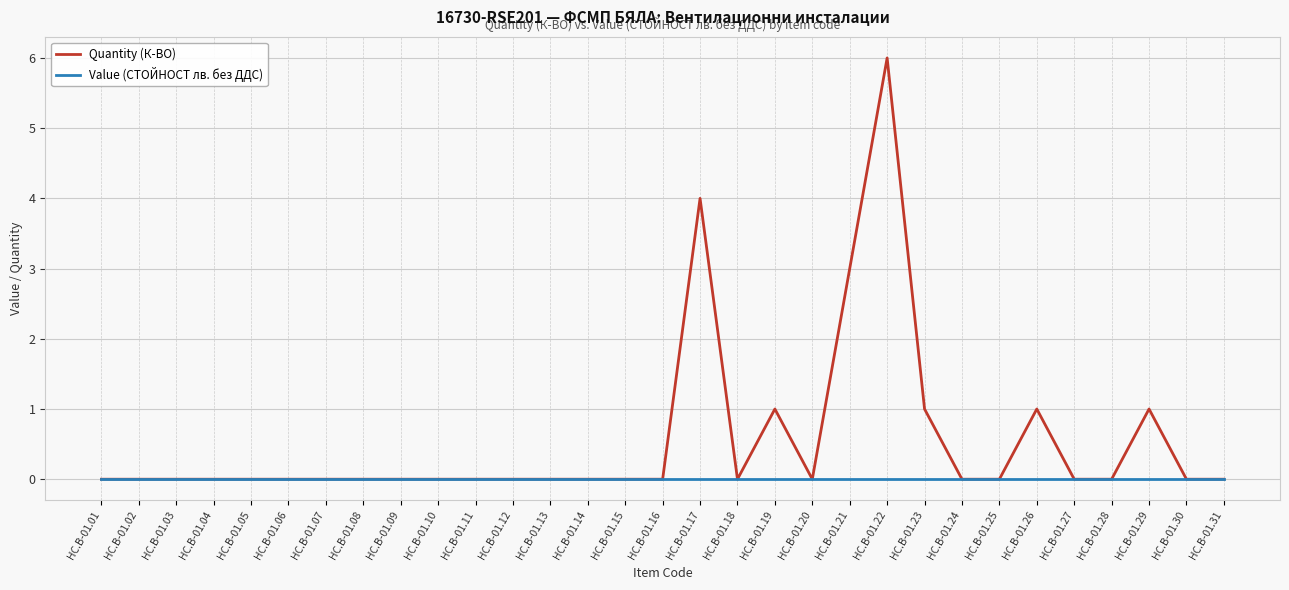

Which series changed the most between HC.B-01.07 and HC.B-01.29?

Quantity (К-ВО)